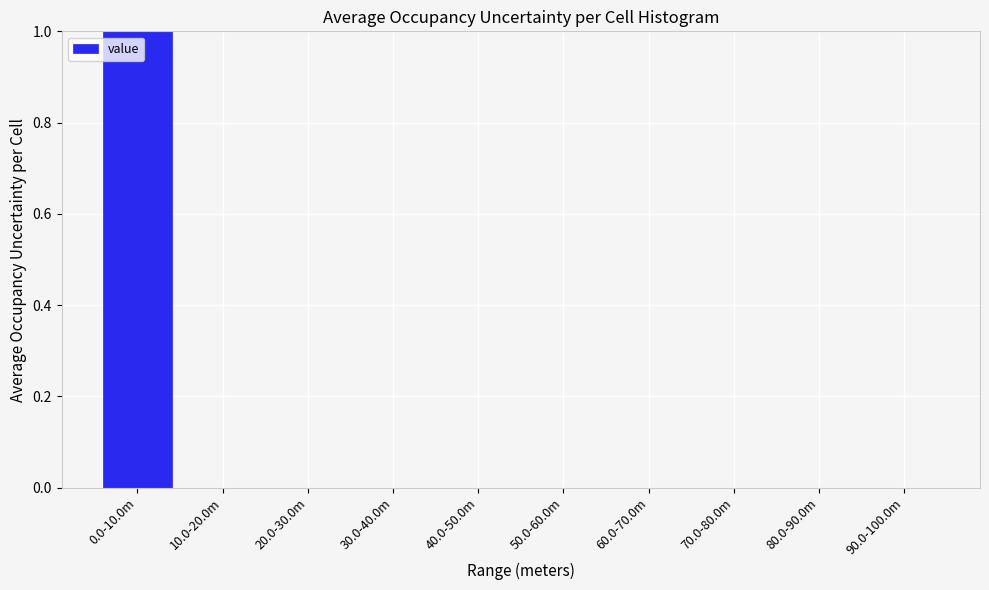

Reading left to right, what are all the values shown in this chart?

0.0-10.0m=1	10.0-20.0m=0	20.0-30.0m=0	30.0-40.0m=0	40.0-50.0m=0	50.0-60.0m=0	60.0-70.0m=0	70.0-80.0m=0	80.0-90.0m=0	90.0-100.0m=0